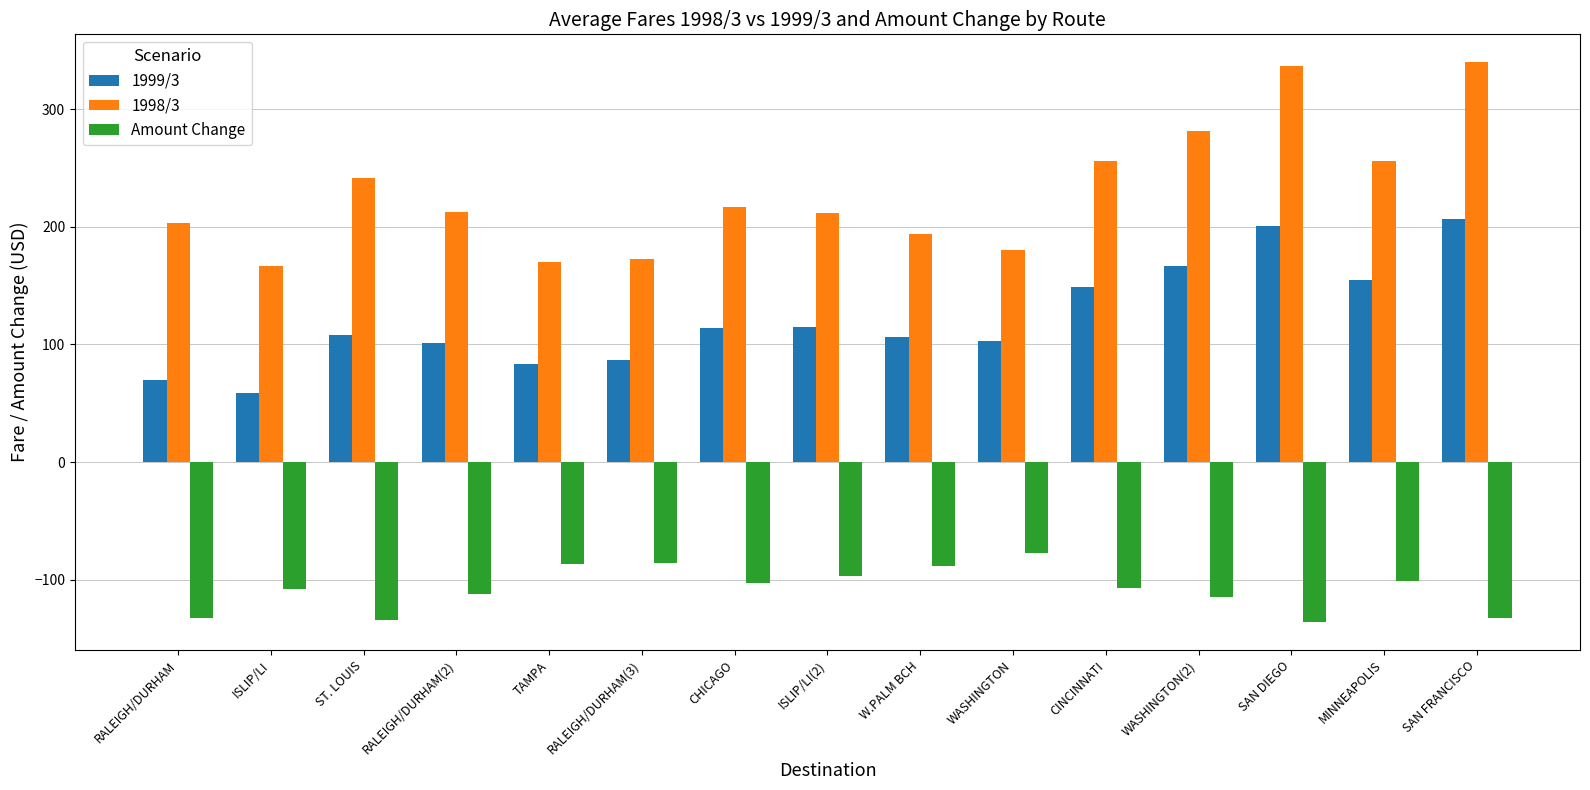

What is the label of the 9th bar from the left?

W.PALM BCH